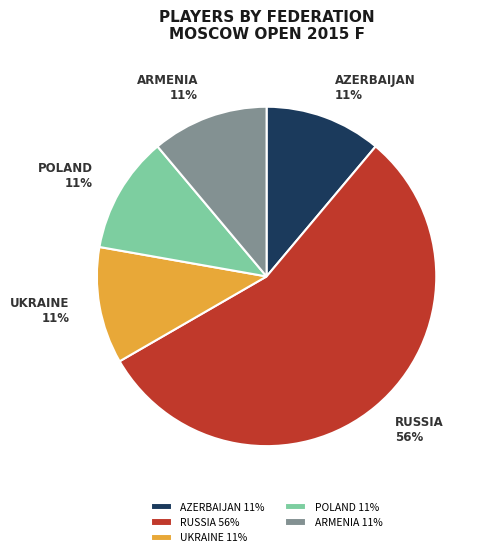

What percentage is the UKRAINE 11% slice, to the nearest percent?

11%